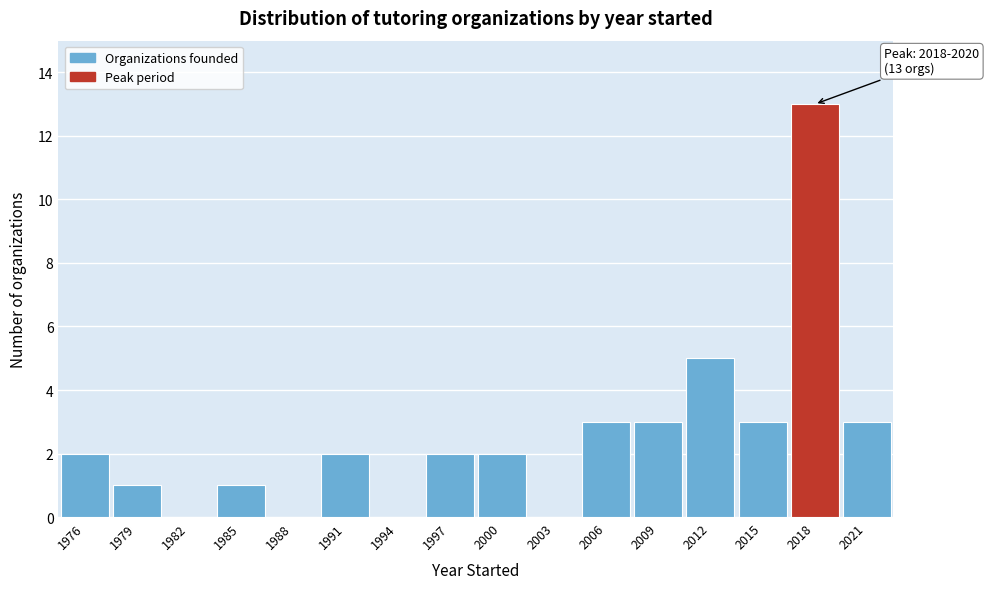

Reading left to right, list all the values displayed in this chart.

1976=2	1979=1	1982=0	1985=1	1988=0	1991=2	1994=0	1997=2	2000=2	2003=0	2006=3	2009=3	2012=5	2015=3	2018=13	2021=3